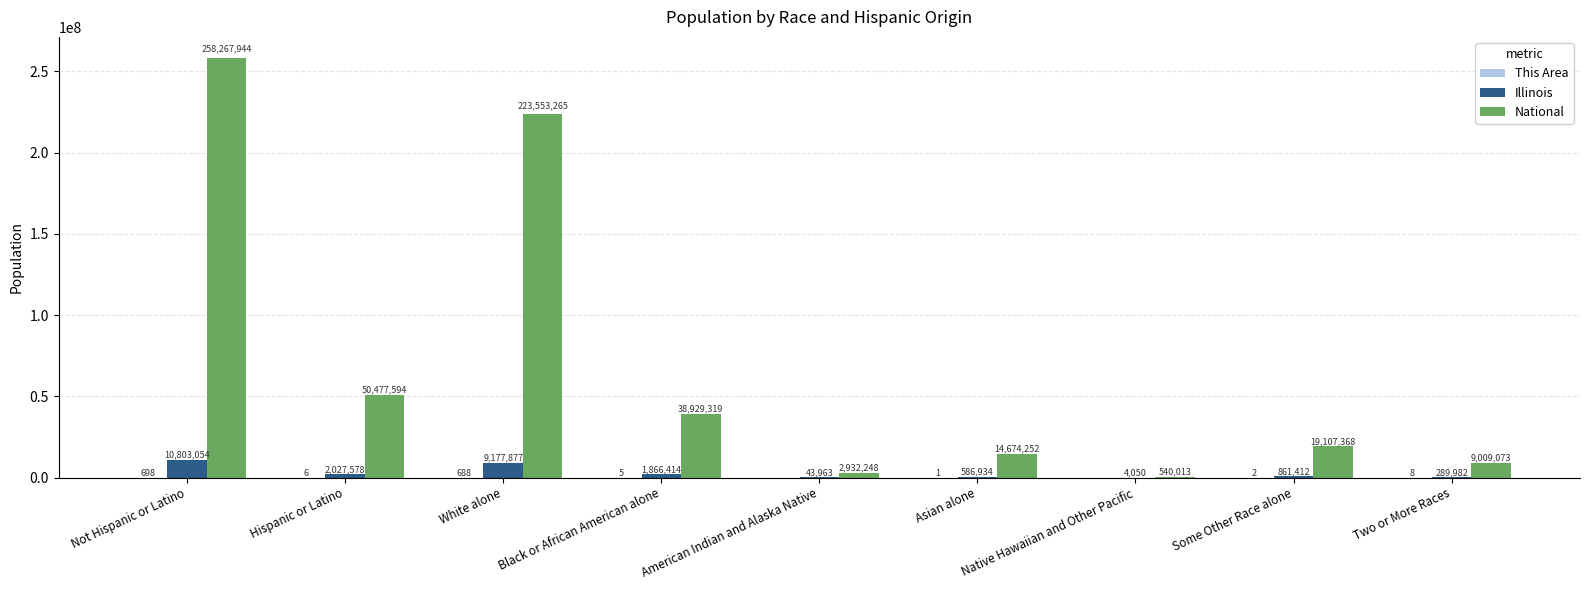

Which series changed the most between White alone and Some Other Race alone?

National